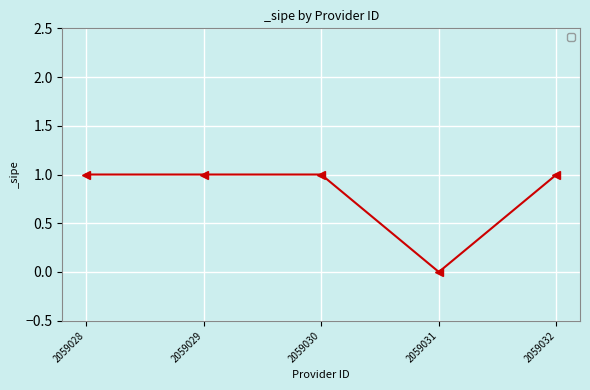

True or false: the data has more than 1 interior local peaks.

False